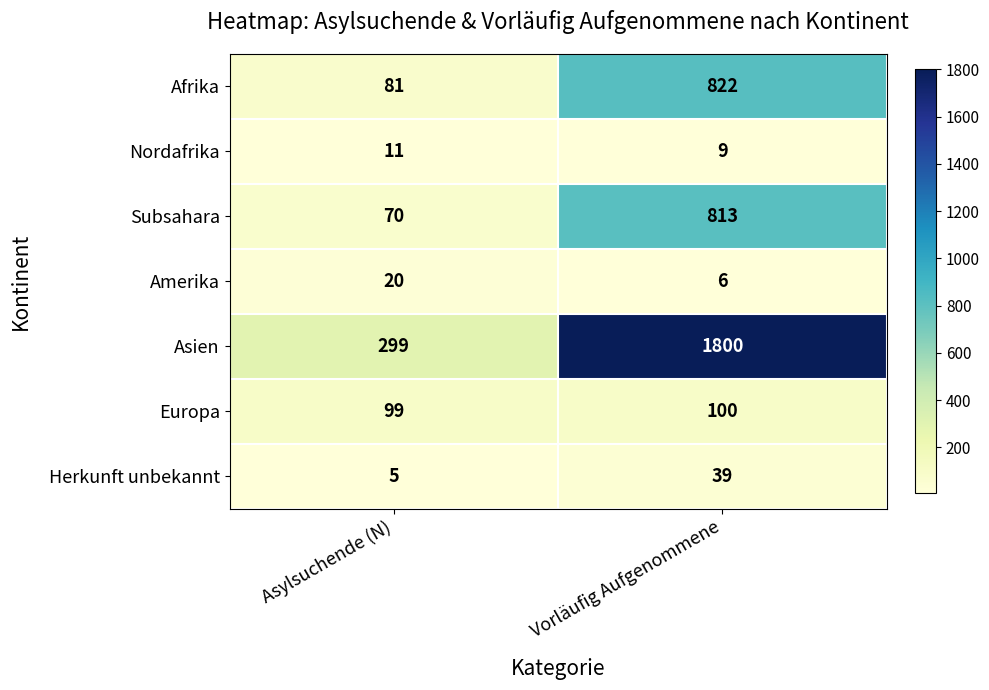

Reading left to right, extract all data points from this chart.

Afrika: 81	822
Nordafrika: 11	9
Subsahara: 70	813
Amerika: 20	6
Asien: 299	1800
Europa: 99	100
Herkunft unbekannt: 5	39